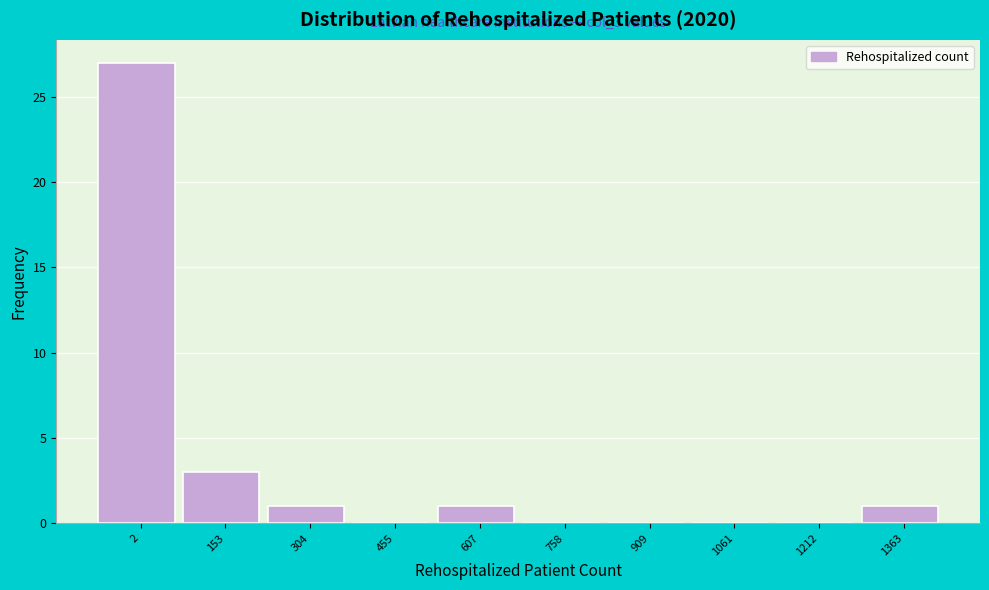

Reading left to right, transcribe all the data shown in this chart.

2=27	153=3	304=1	455=0	607=1	758=0	909=0	1061=0	1212=0	1363=1